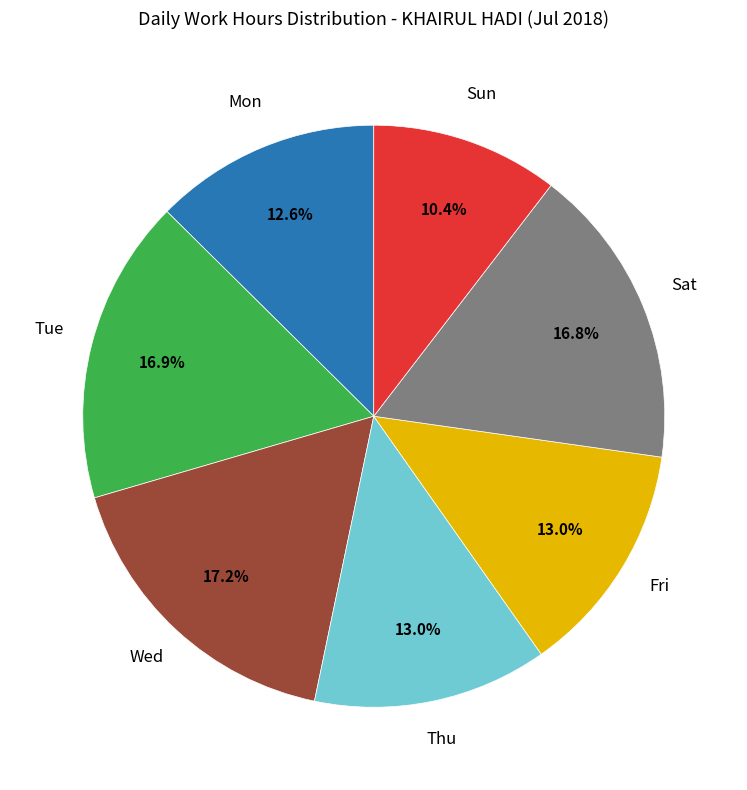

Does any single category account for the majority?

No